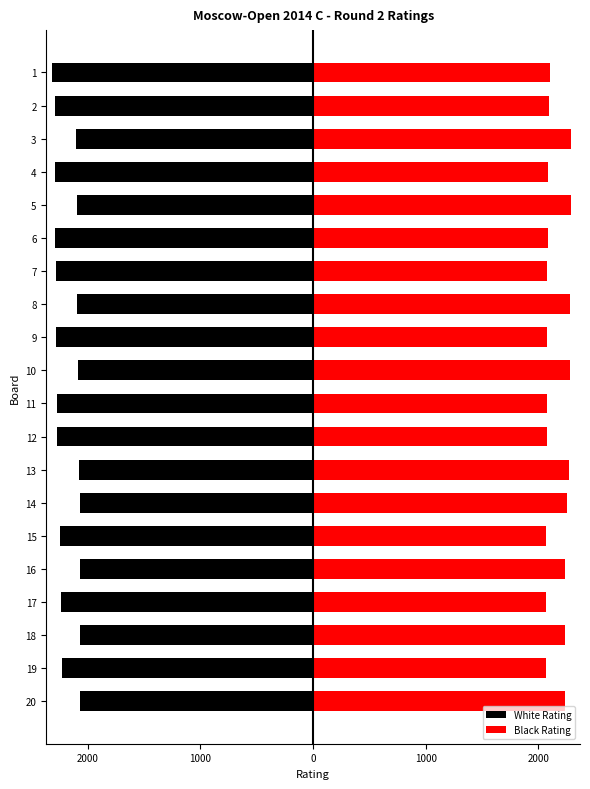

Is the value of White Rating at 9 greater than the value of Black Rating at 5?

No